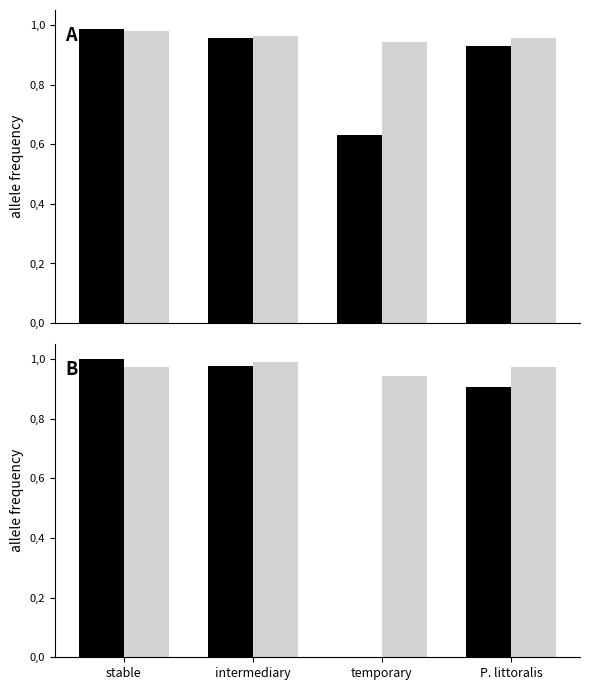

Rank the series at P. littoralis from lowest to highest value.

Allele 1, Allele 2